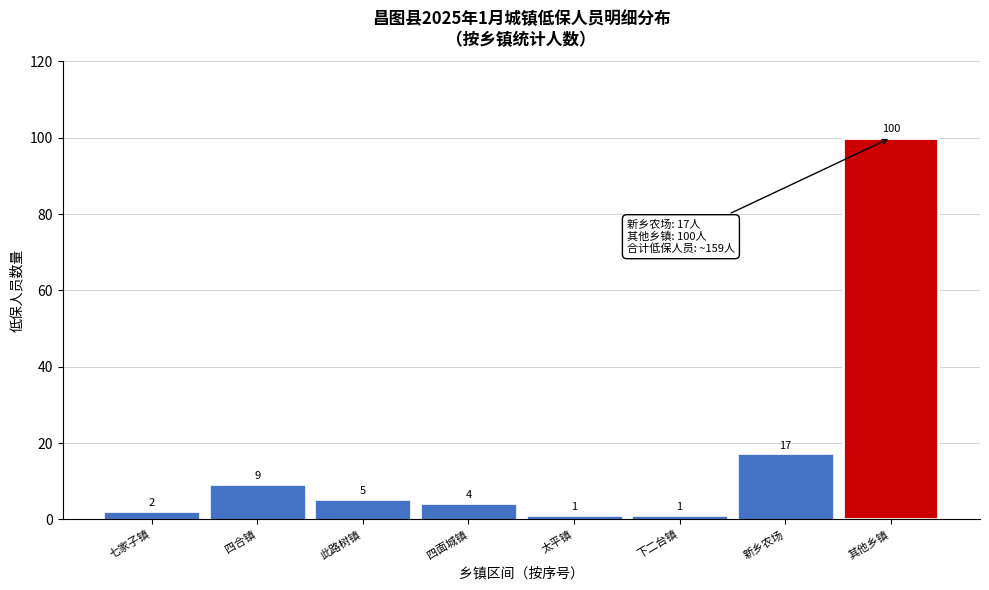

Reading left to right, extract all data points from this chart.

2	9	5	4	1	1	17	100